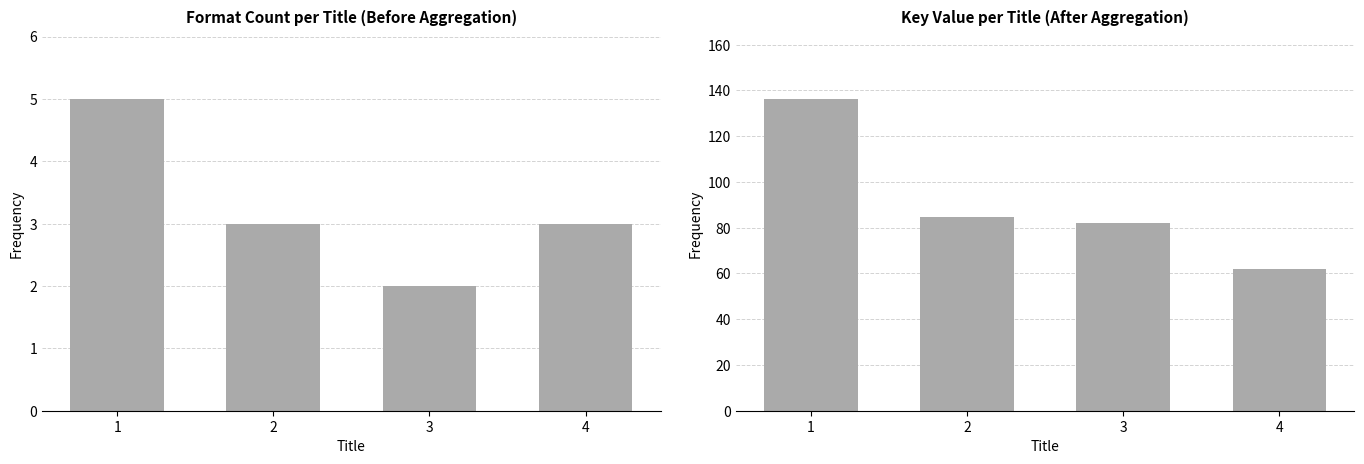

Rank the series by their maximum value, from lowest to highest.

Format Count, Key (millions)